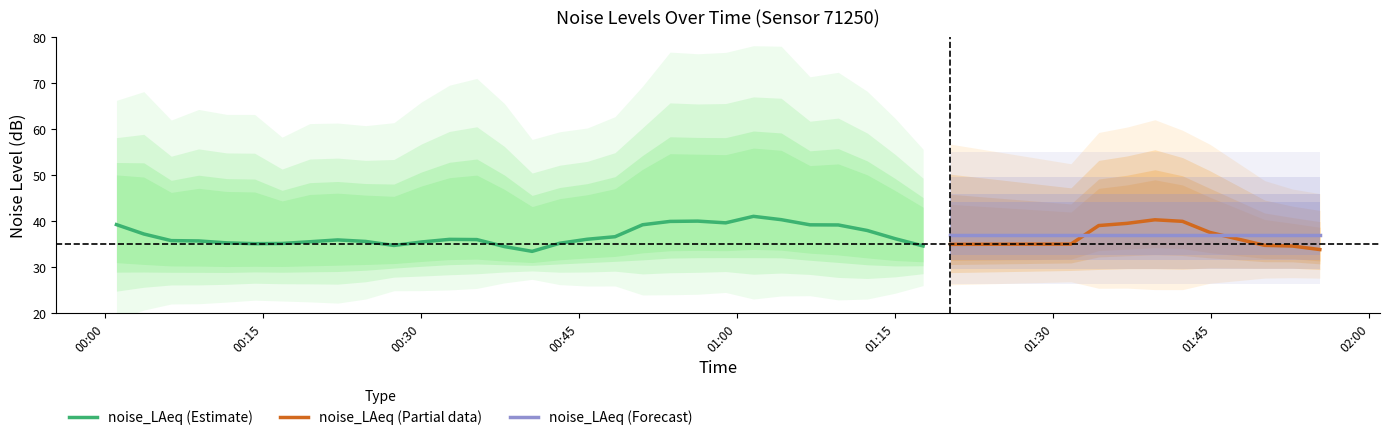

Where is the first local minimum for noise_LA_min?

00:27